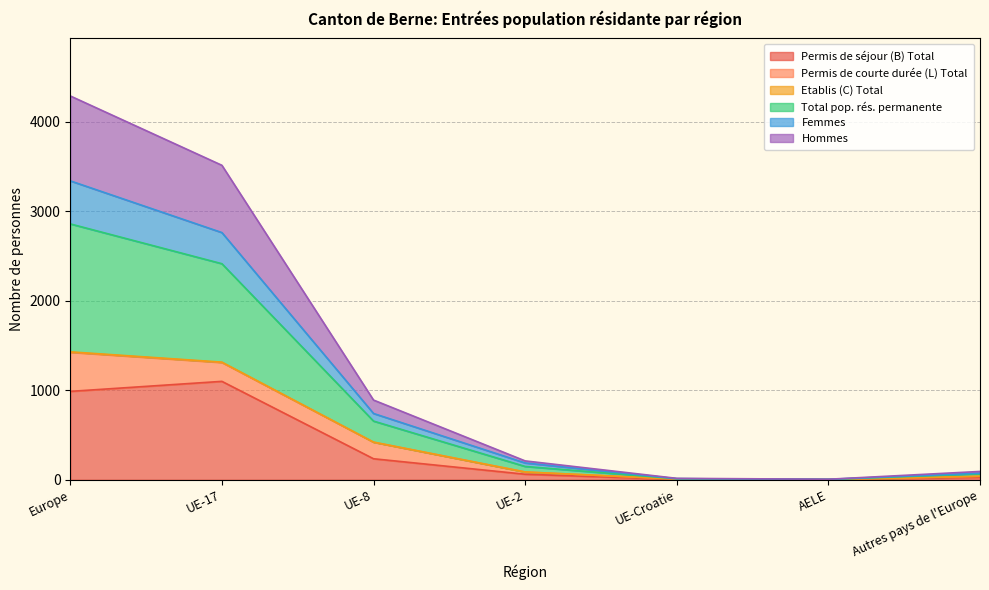

Is it true that Femmes equals 4366 at Europe?

False